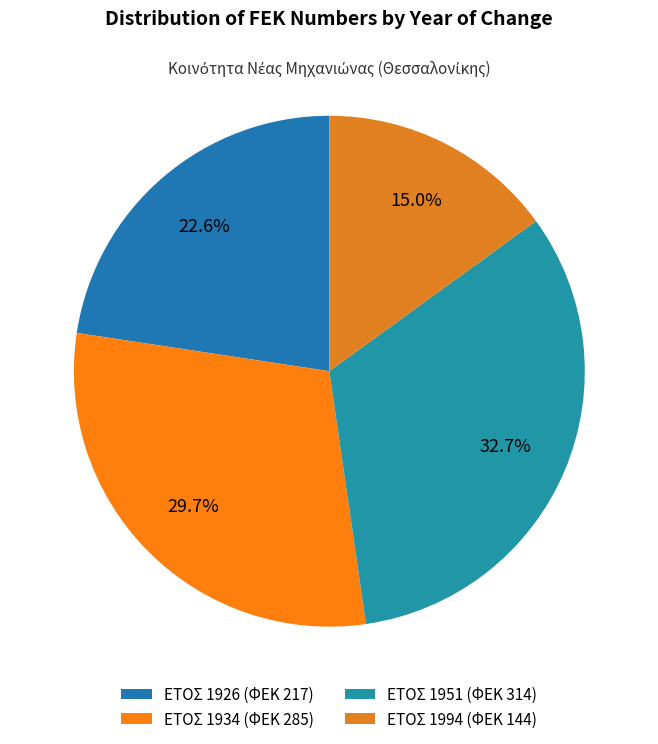

Which slice is the largest?

ΕΤΟΣ 1951 (ΦΕΚ 314)